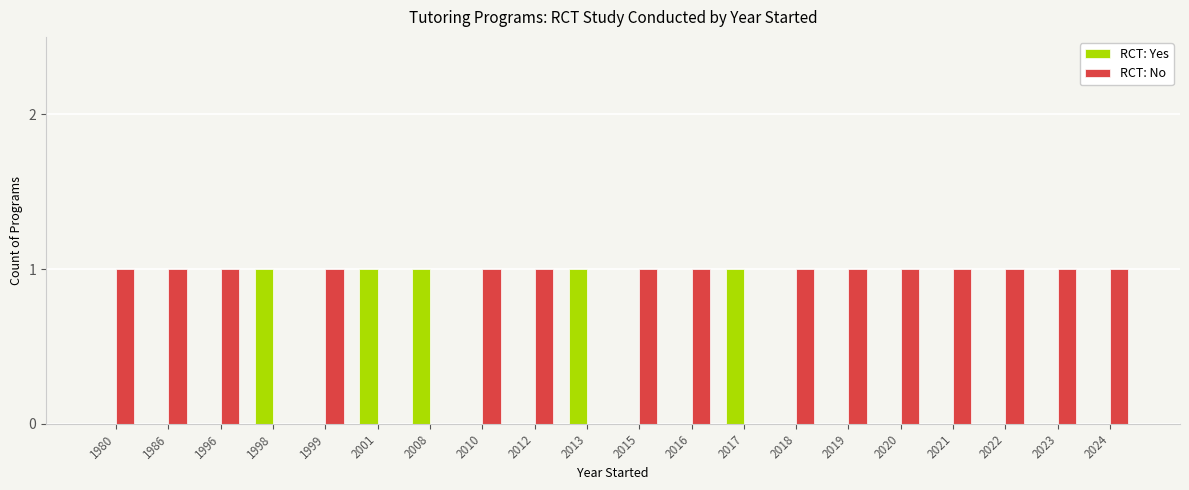

Reading right to left, extract all data points from this chart.

RCT: Yes: 2024=0	2023=0	2022=0	2021=0	2020=0	2019=0	2018=0	2017=1	2016=0	2015=0	2013=1	2012=0	2010=0	2008=1	2001=1	1999=0	1998=1	1996=0	1986=0	1980=0
RCT: No: 2024=1	2023=1	2022=1	2021=1	2020=1	2019=1	2018=1	2017=0	2016=1	2015=1	2013=0	2012=1	2010=1	2008=0	2001=0	1999=1	1998=0	1996=1	1986=1	1980=1